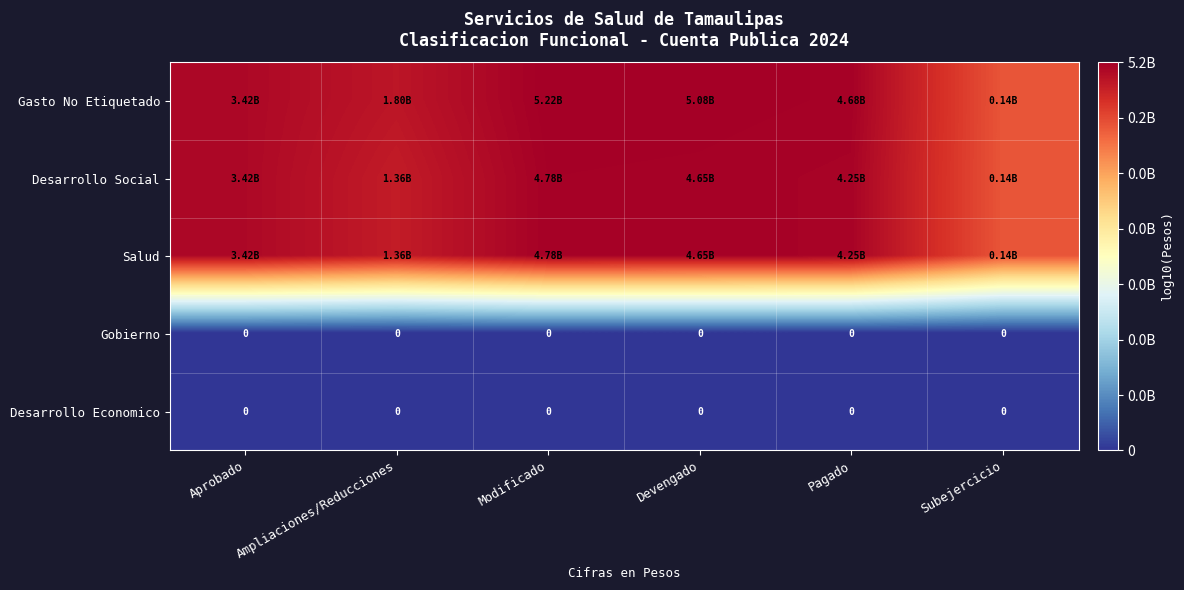

Which series has the largest range (max minus min)?

Gasto No Etiquetado